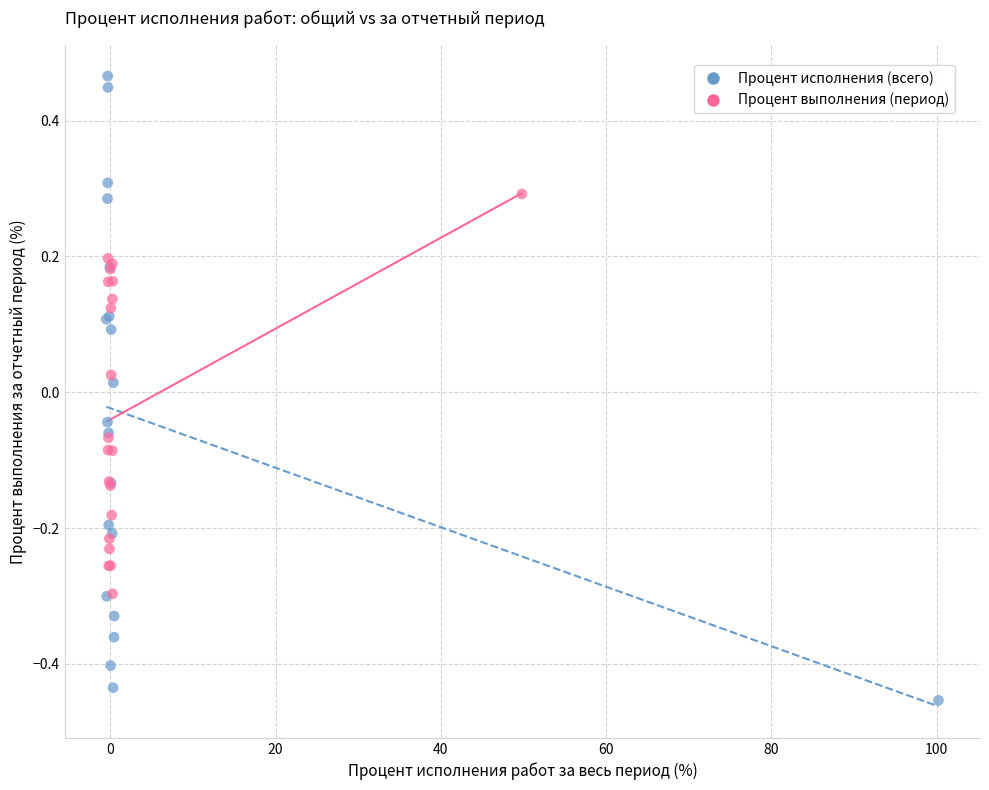

Which series reaches the minimum Y coordinate?

Процент исполнения (всего)